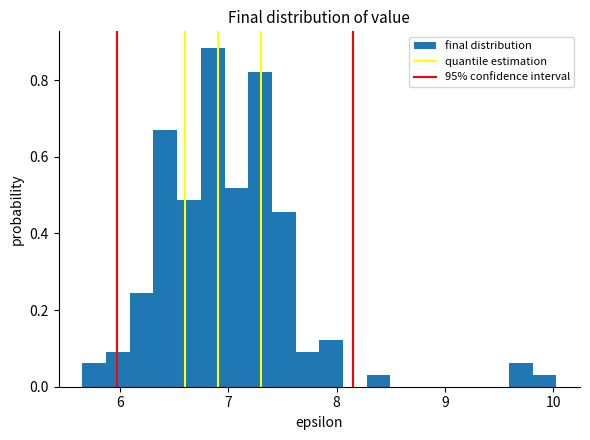

Around what value on the x-axis is the tallest bar? Give the approximate position of its centre, as read against the axis.

6.9